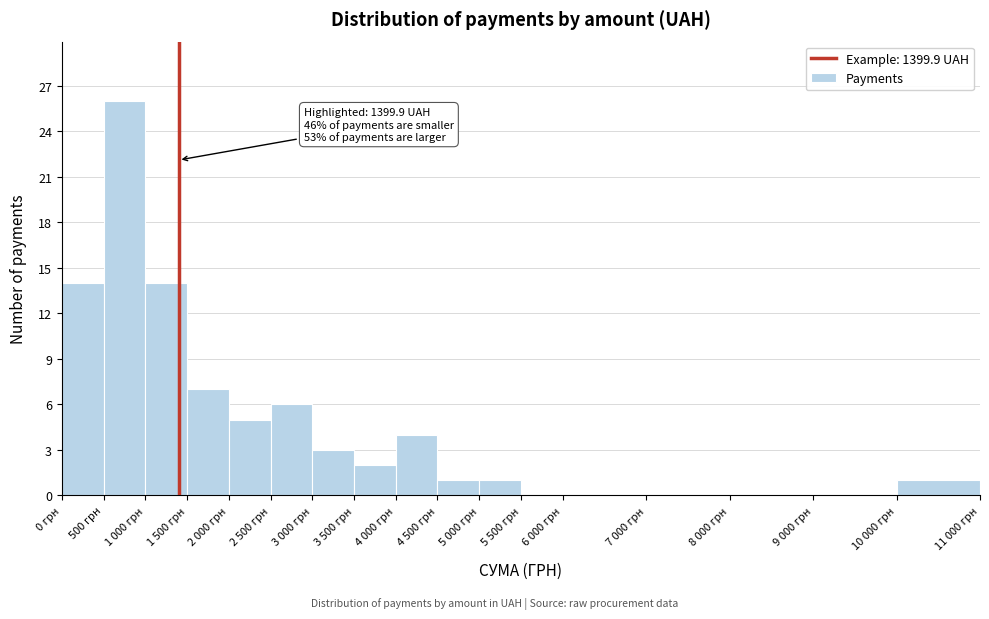

Reading left to right, list all the values displayed in this chart.

0 грн=14	500 грн=26	1 000 грн=14	1 500 грн=7	2 000 грн=5	2 500 грн=6	3 000 грн=3	3 500 грн=2	4 000 грн=4	4 500 грн=1	5 000 грн=1	5 500 грн=0	6 000 грн=0	7 000 грн=0	8 000 грн=0	9 000 грн=0	10 000 грн=1